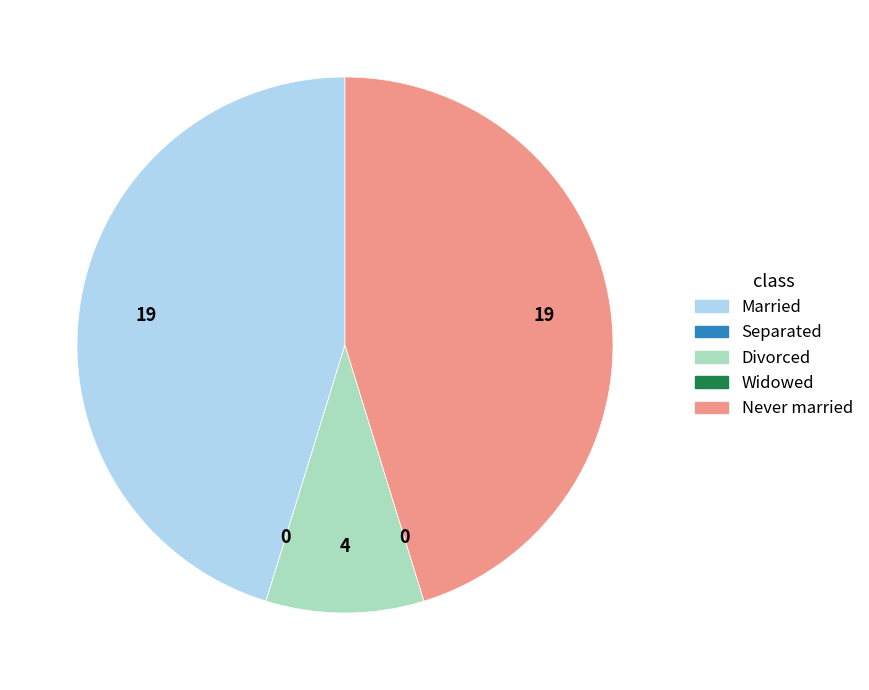

The Divorced slice represents 10% of the pie. True or false?

True